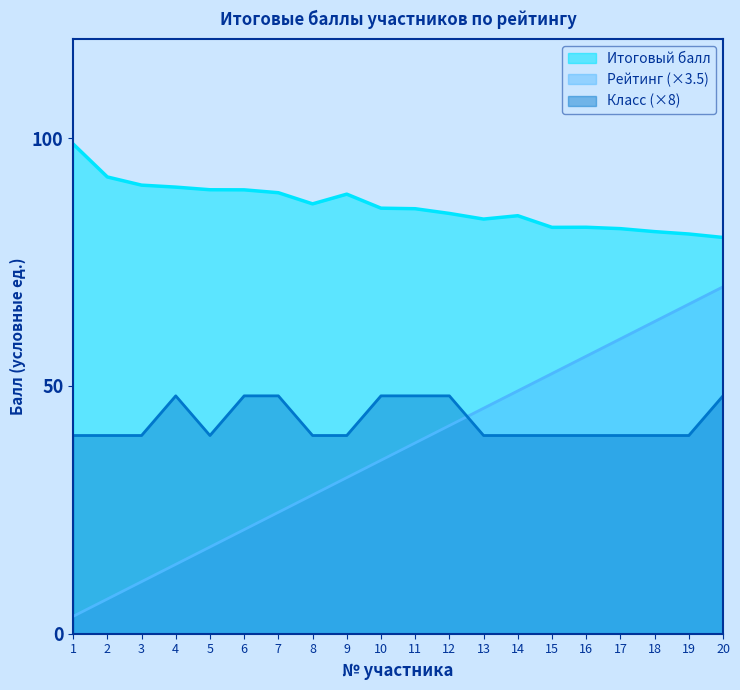

True or false: Итоговый балл and Рейтинг cross at least once.

False